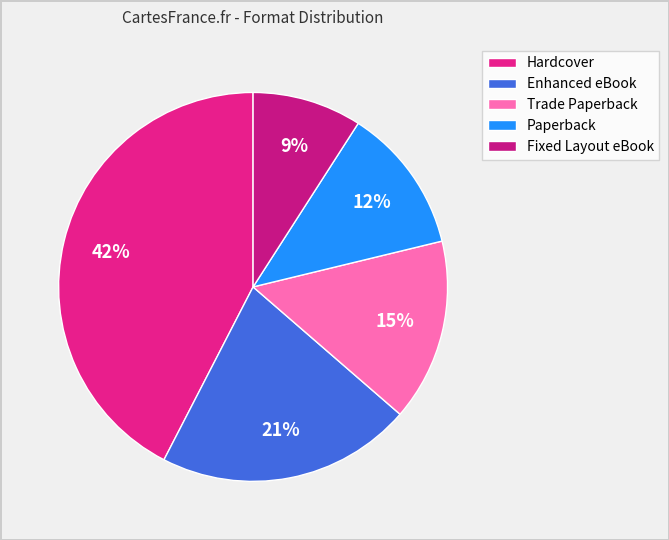

Do Trade Paperback and Paperback together represent more than half of the pie?

No